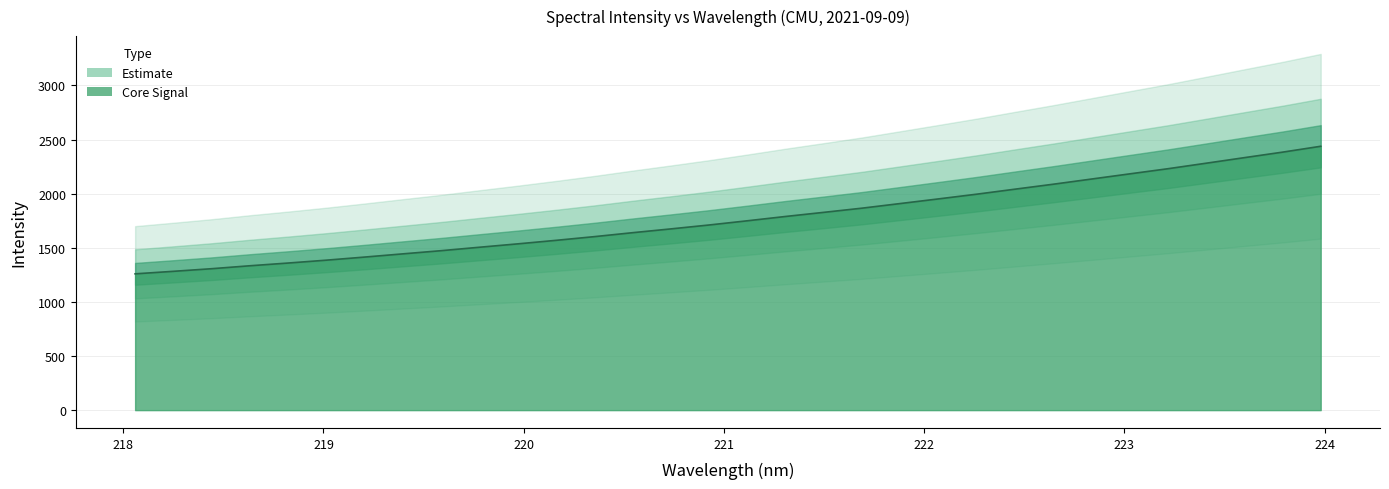

What is the label of the 18th point from the left?

221.3083